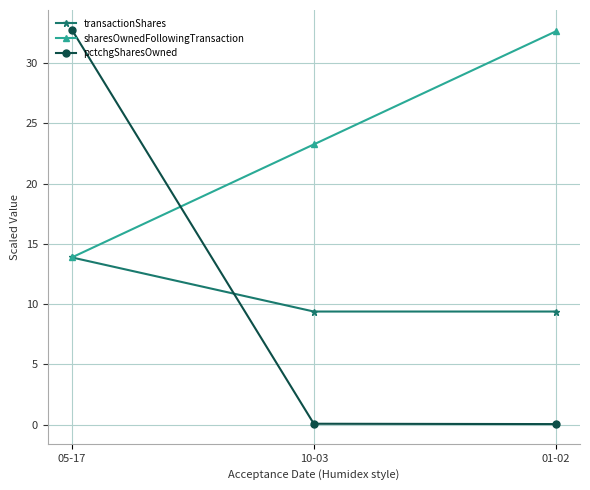

Which series has the widest spread of values?

pctchgSharesOwned